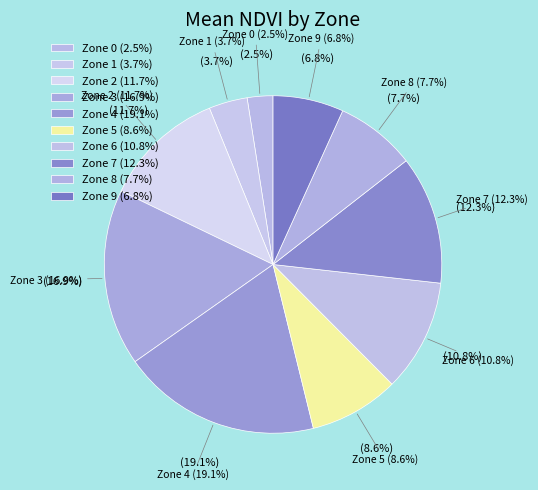

Which slice is the smallest?

Zone 0